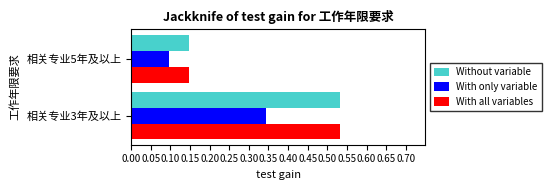

Is it true that With only variable equals 0.1 at 相关专业5年及以上?

True